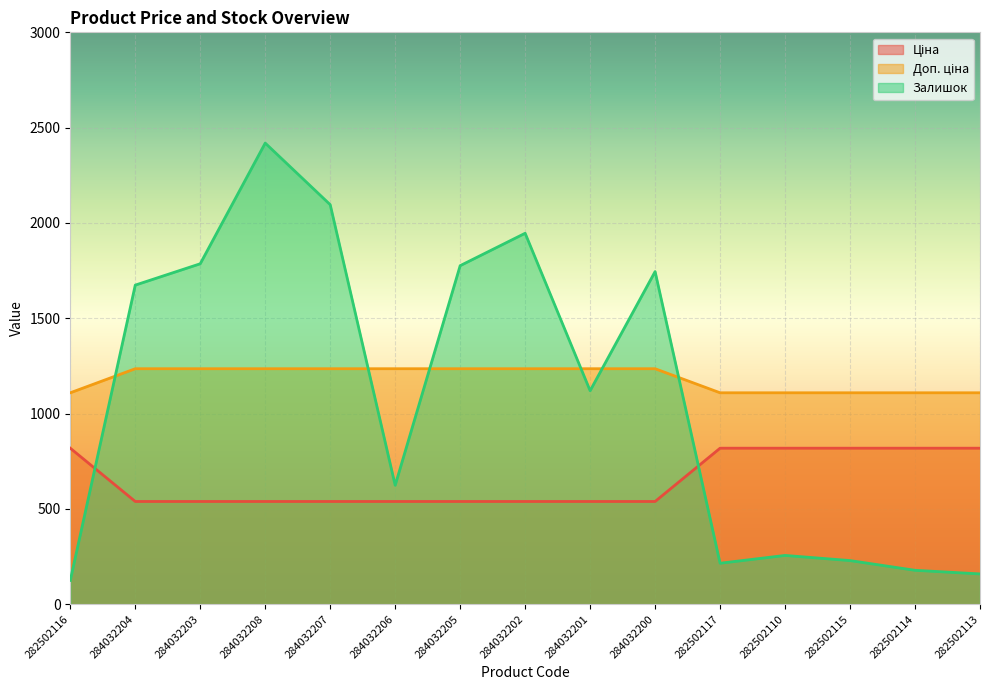

In Залишок, how many points are lower than both neighbors (excluding endpoints)?

3